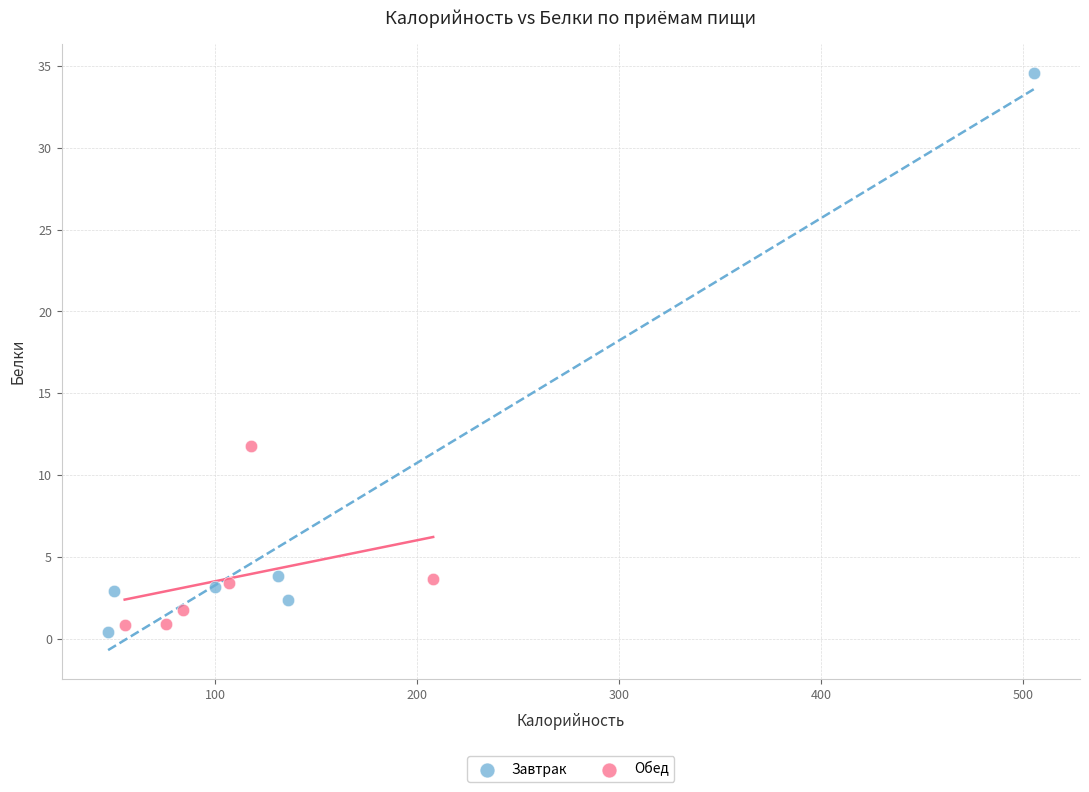

Which series contains the highest Y value?

Завтрак